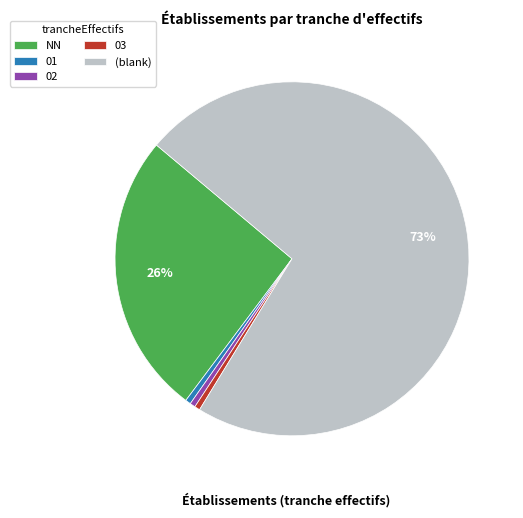

How many segments does this pie chart have?

5